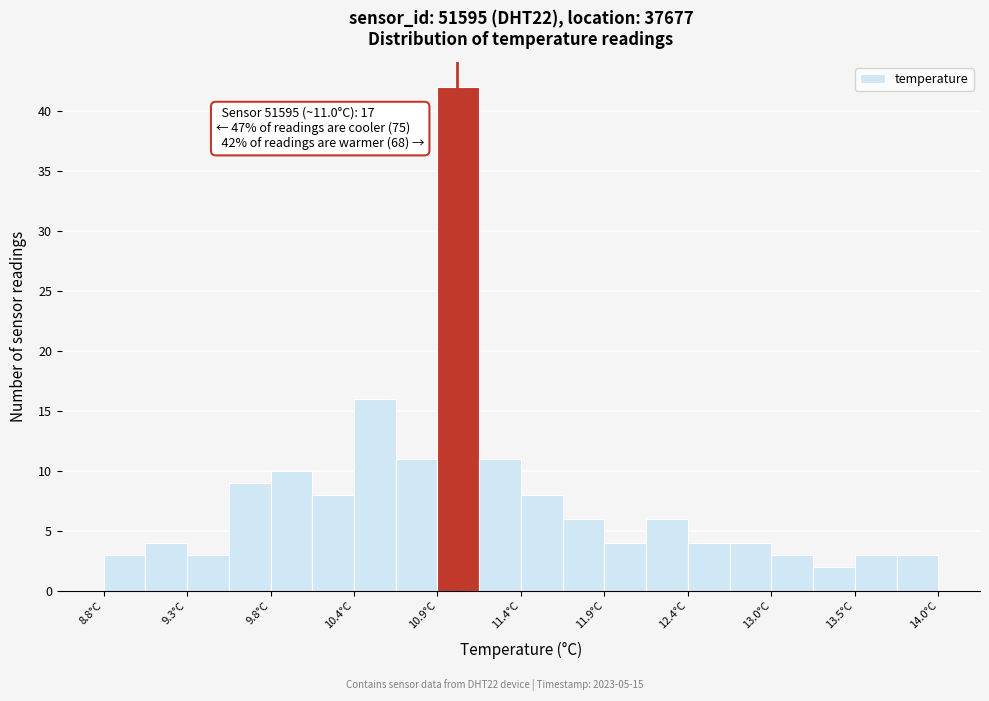

Read against the x-axis, roughly where is the centre of the tallest bar?

11.0